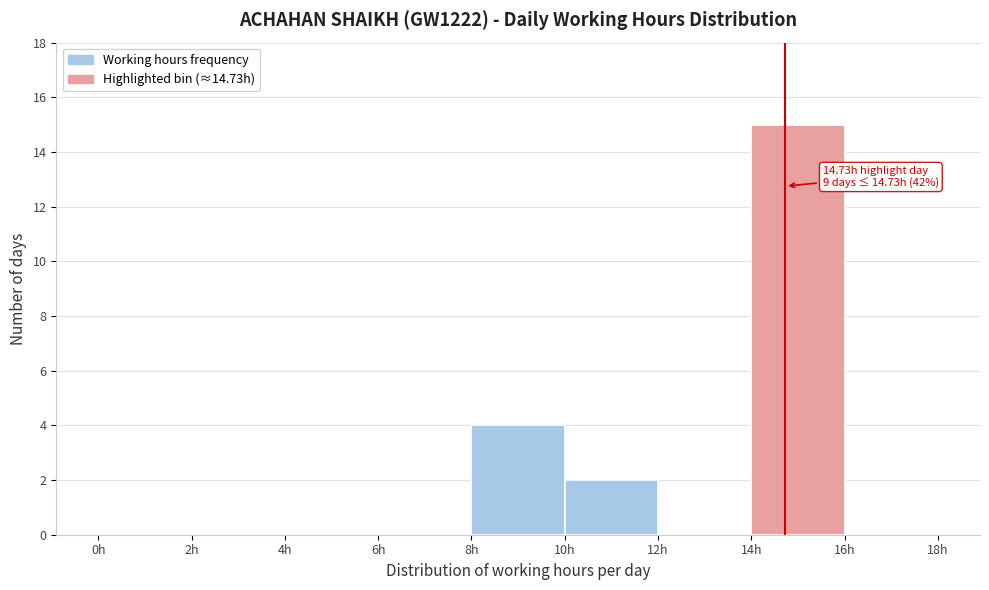

Over which range of the x-axis is the bar tallest?

14 to 16